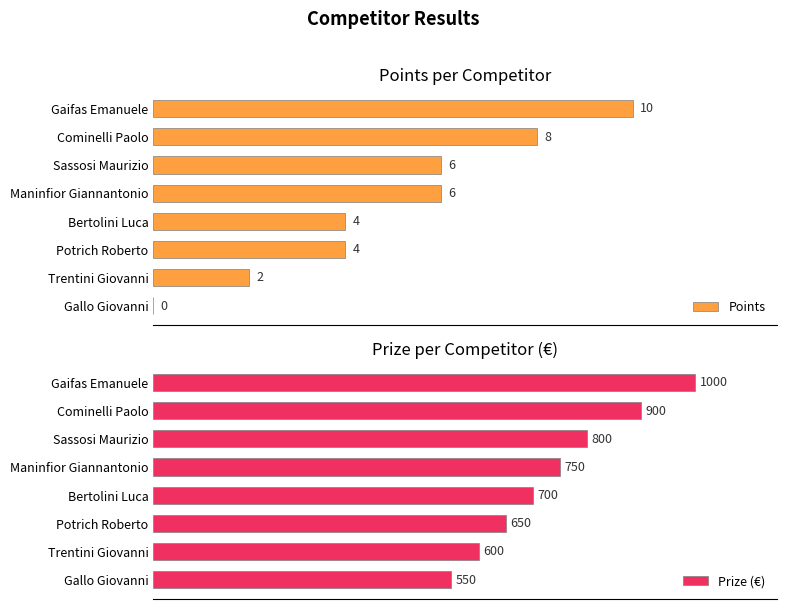

At which label does Points reach its peak?

Gaifas Emanuele